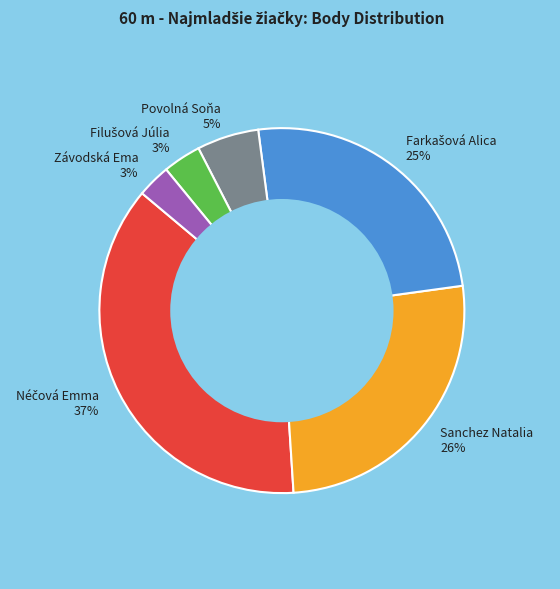

Is it true that Sanchez Natalia is 26% of the pie?

True